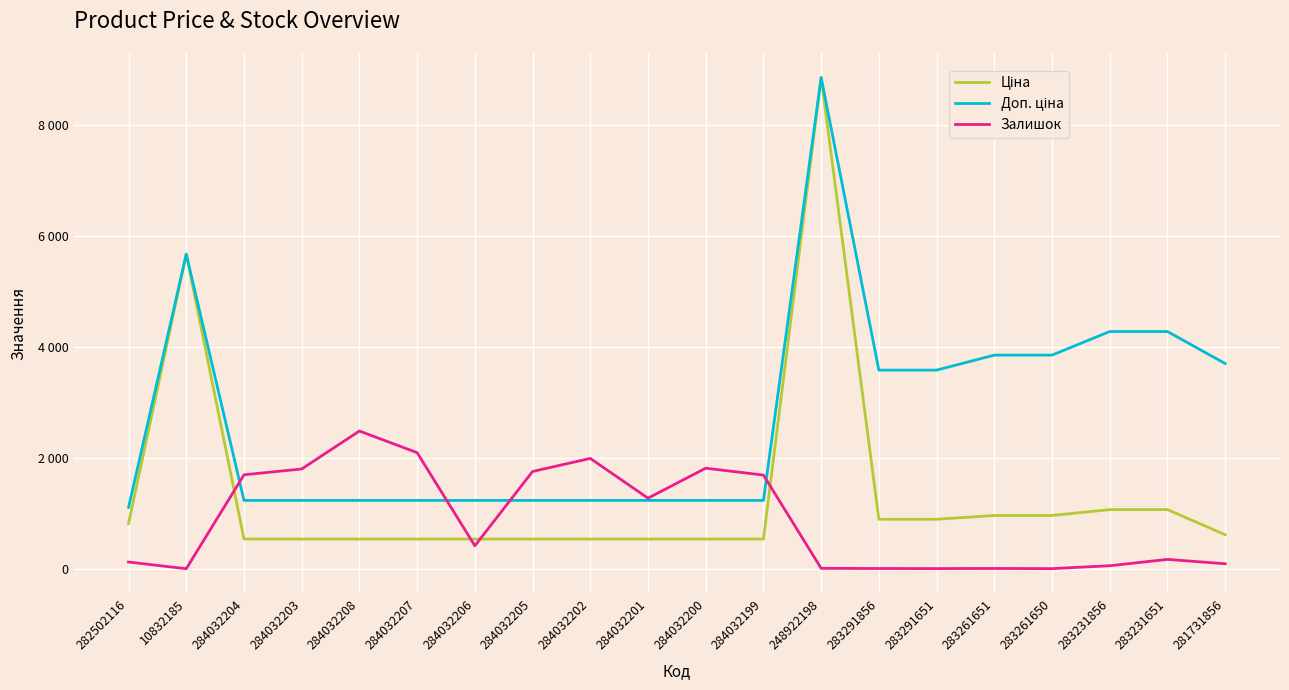

What is the spread (max minus min) of values at 284032200?

1277.0